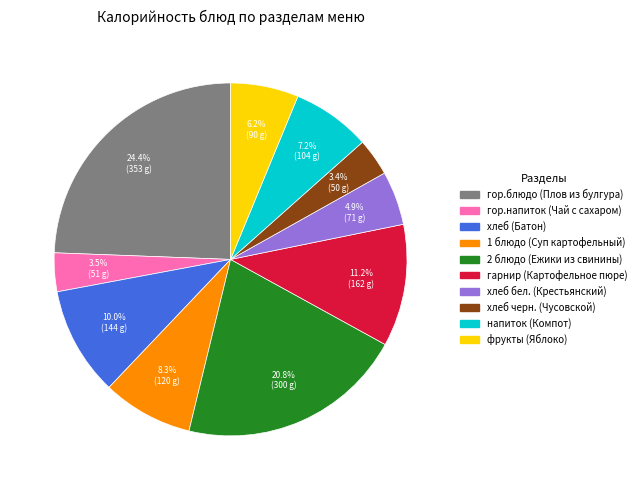

To the nearest percent, what portion does гор.блюдо (Плов из булгура) represent?

24%